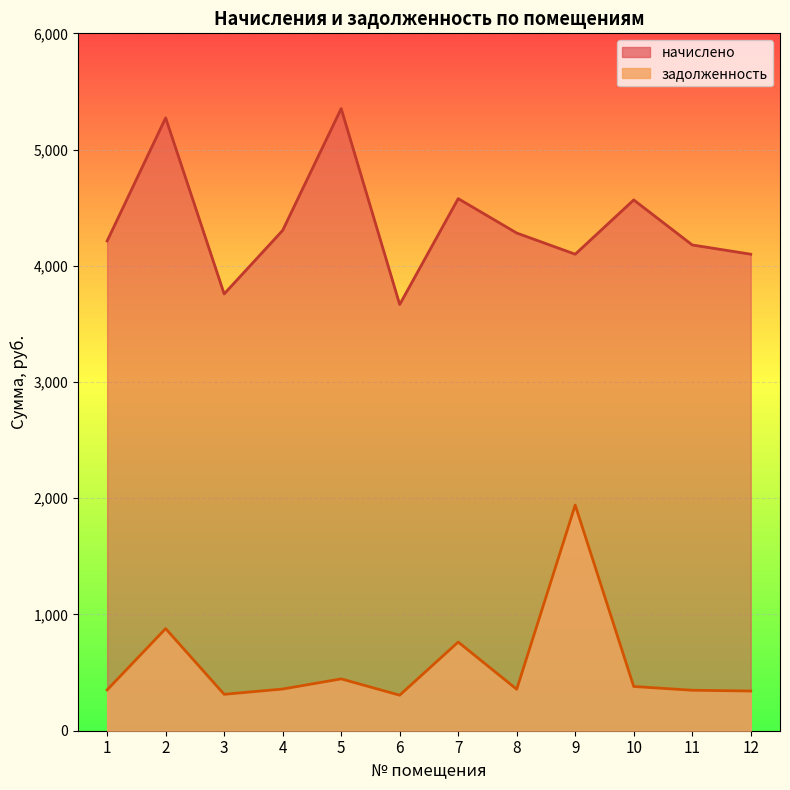

In начислено, how many points are lower than both neighbors (excluding endpoints)?

3